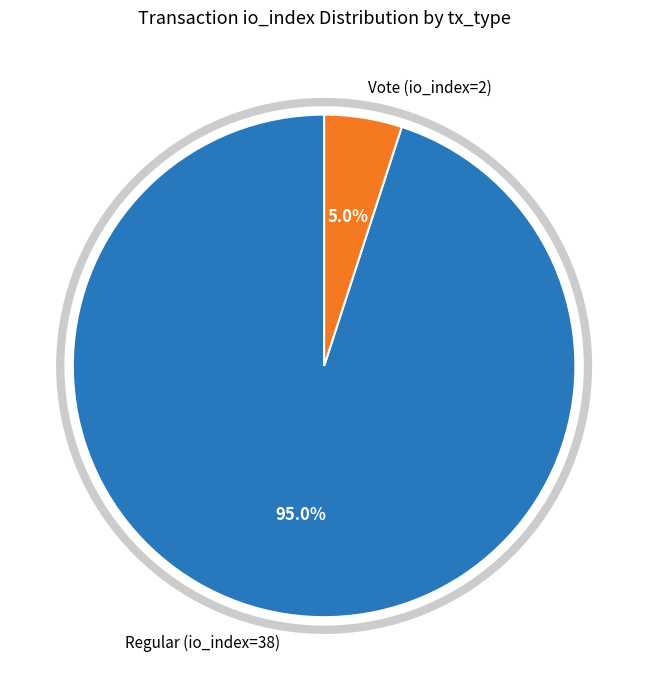

Between Vote (io_index=2) and Regular (io_index=38), which is larger?

Regular (io_index=38)